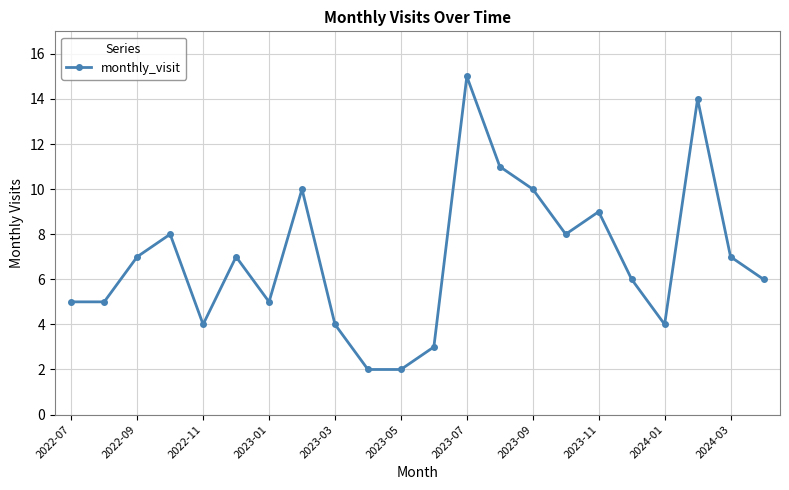

What is the maximum value shown in the chart?

15